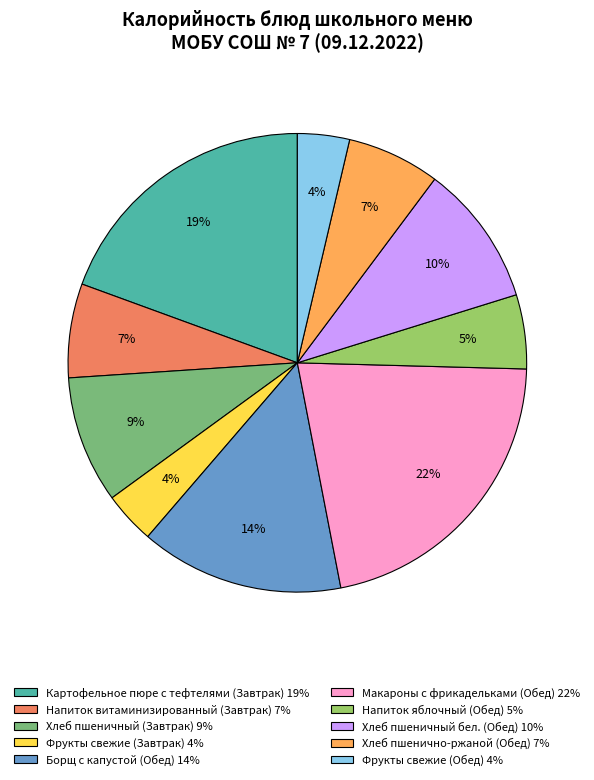

Count the number of slices in the pie.

10